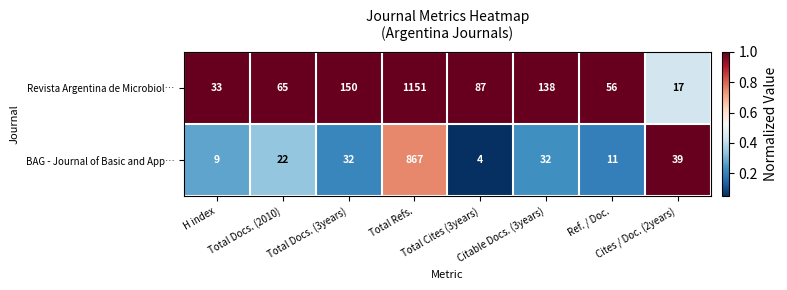

What is the sum of all BAG - Journal of Basic and App… values?

1016